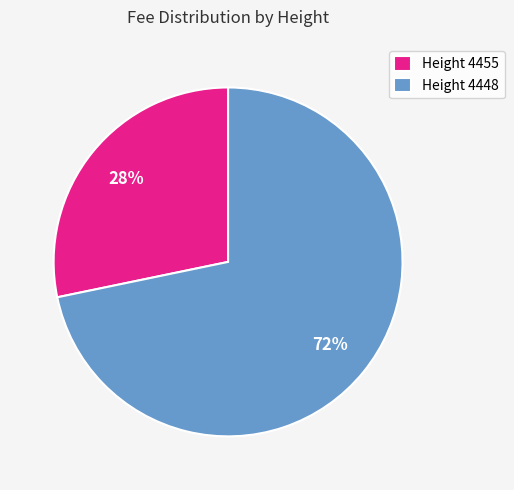

How many slices are in this pie chart?

2